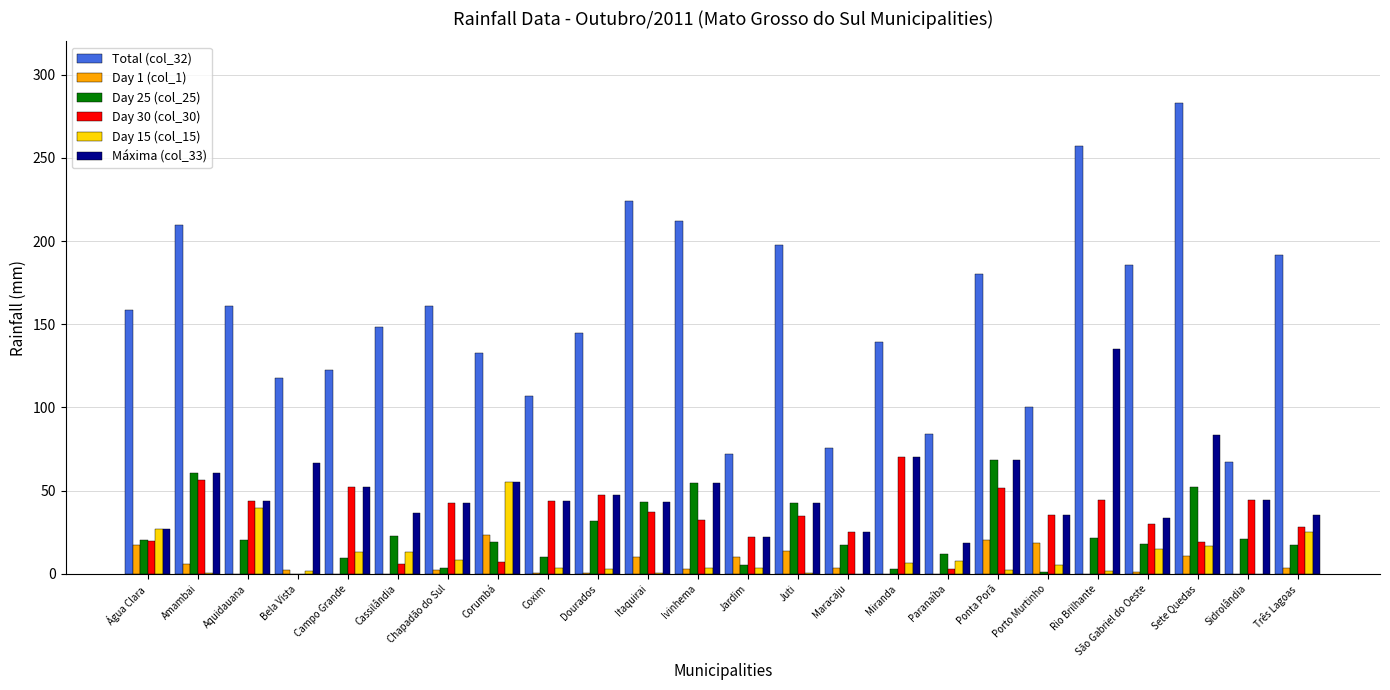

What is the sum of all Day 1 (col_1) values?

147.8